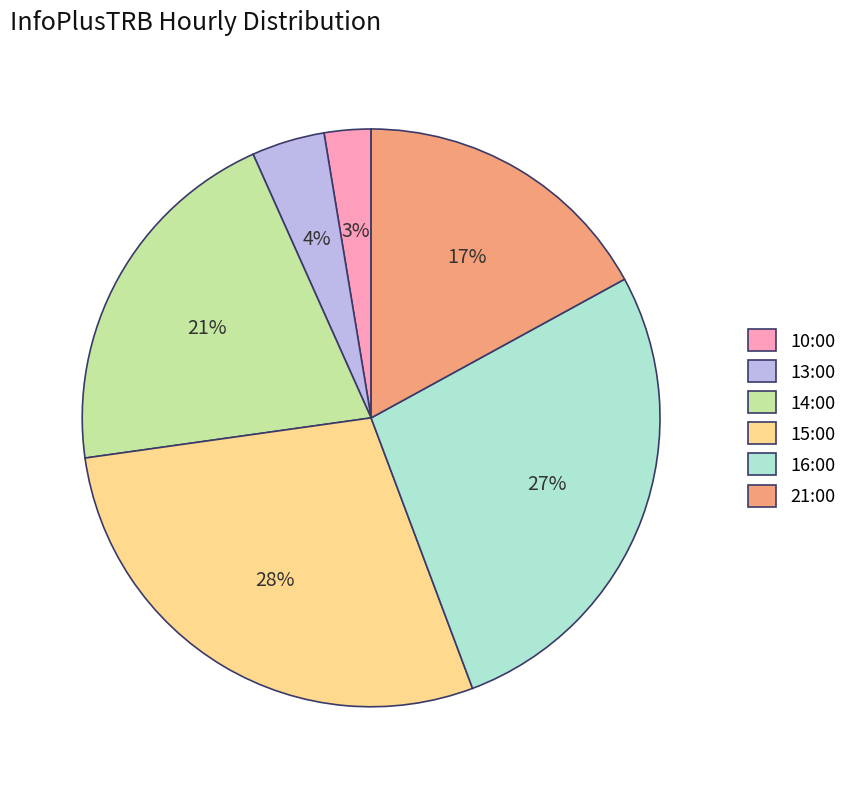

The 14:00 slice represents 21% of the pie. True or false?

True